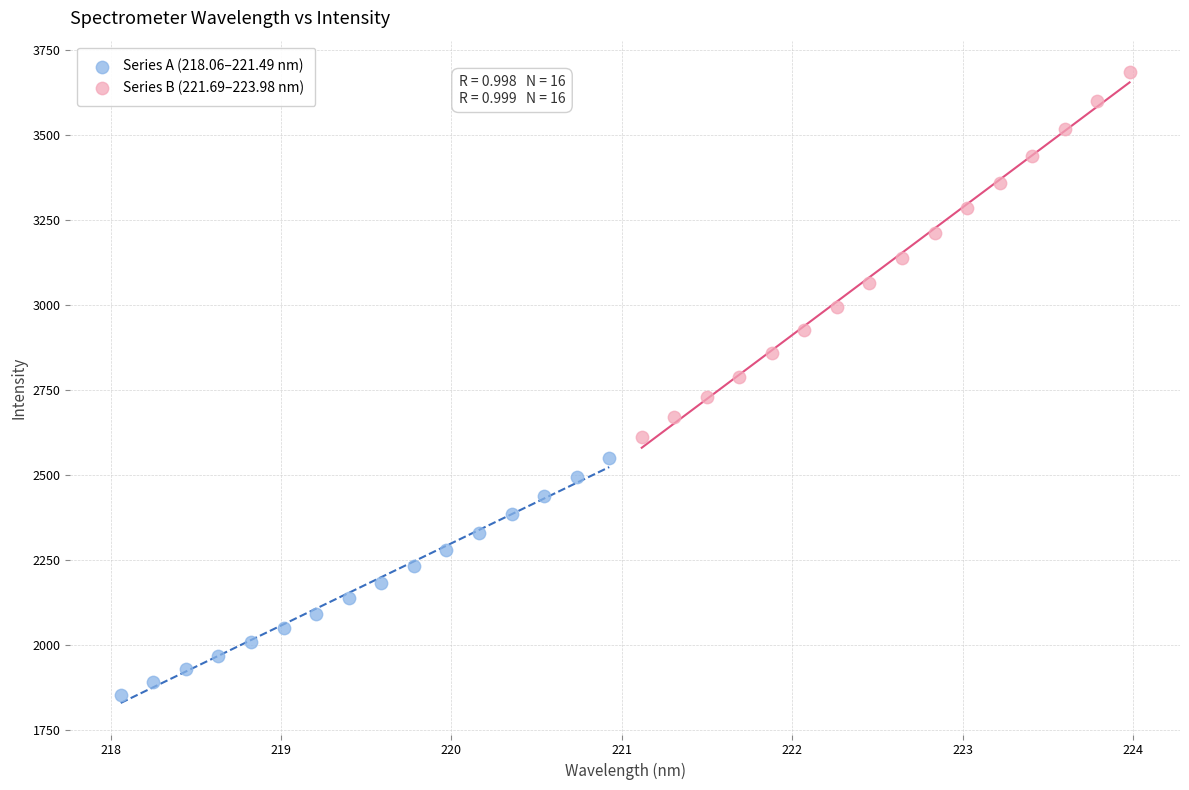

What are all the series names shown in the legend?

Series A (218.06–221.49 nm), Series B (221.69–223.98 nm)